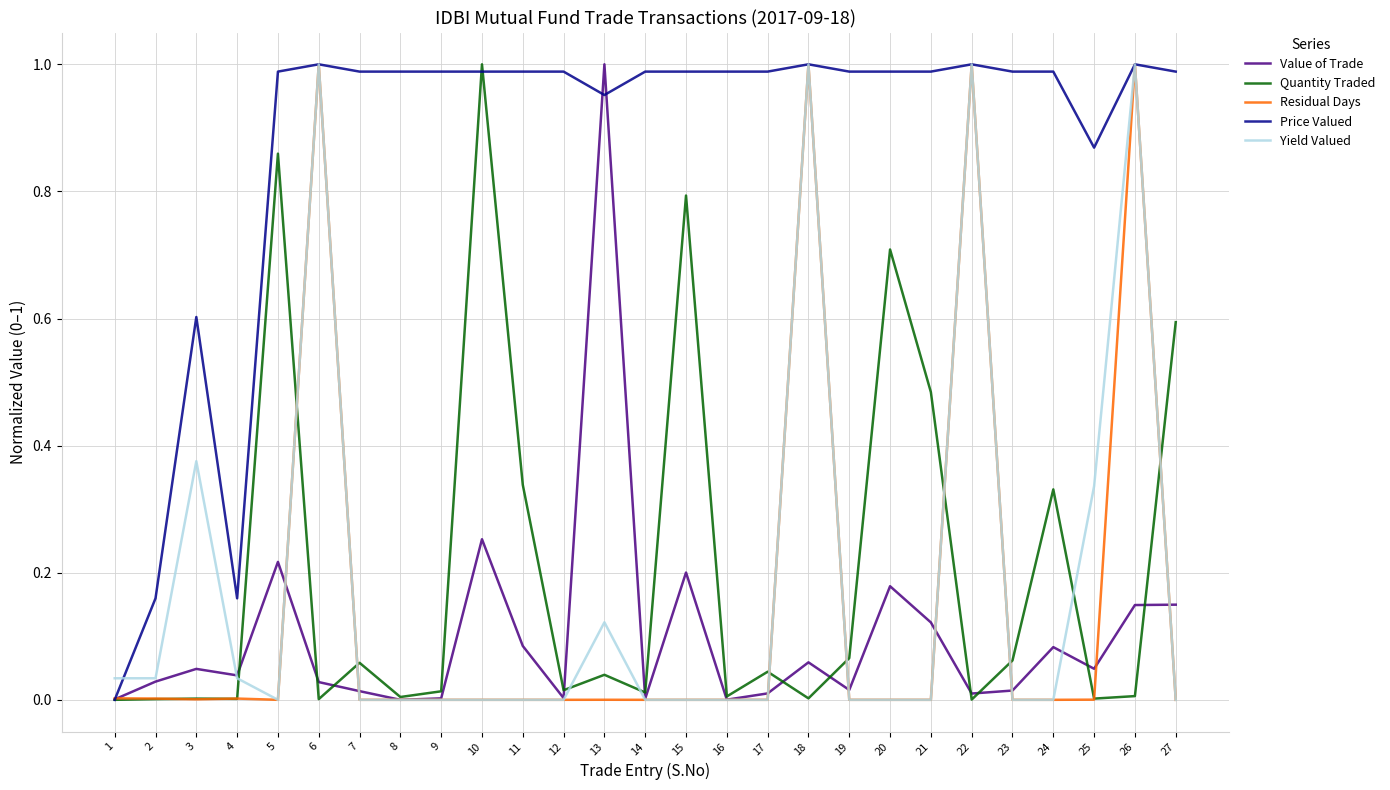

The value of Price Valued at 9 is 1.0. True or false?

True